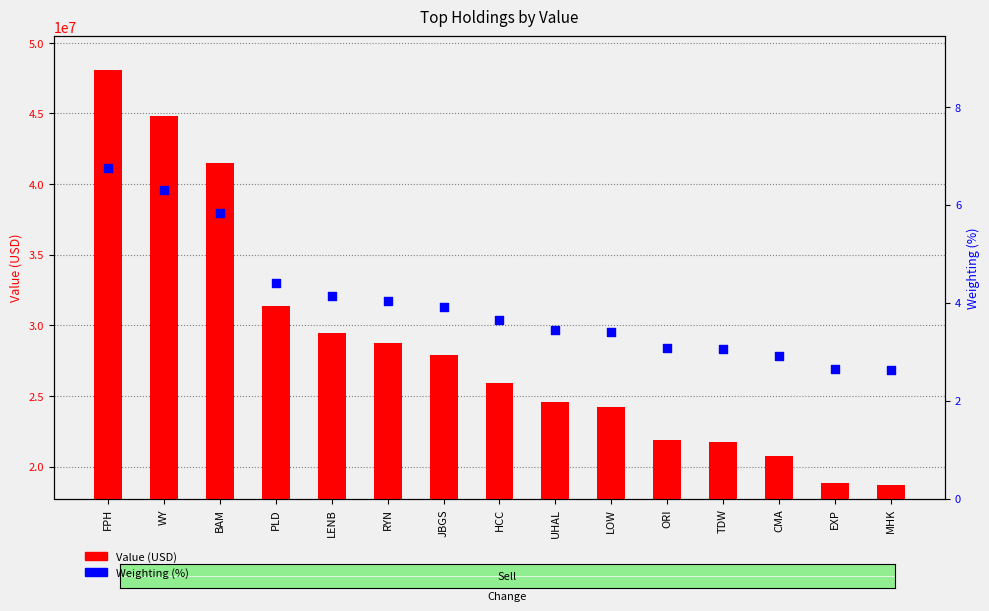

What is the total value across all series at EXP?

18855002.6